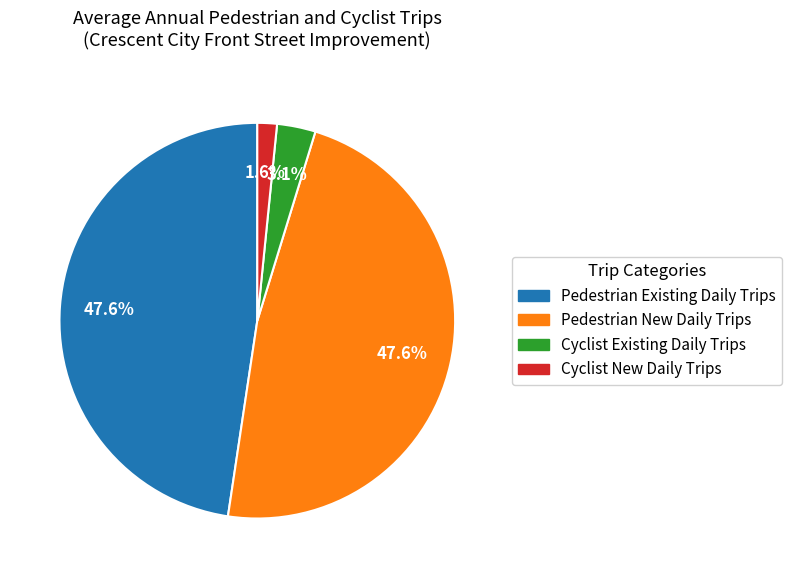

What percentage do Cyclist Existing Daily Trips and Cyclist New Daily Trips together represent?

4.7%